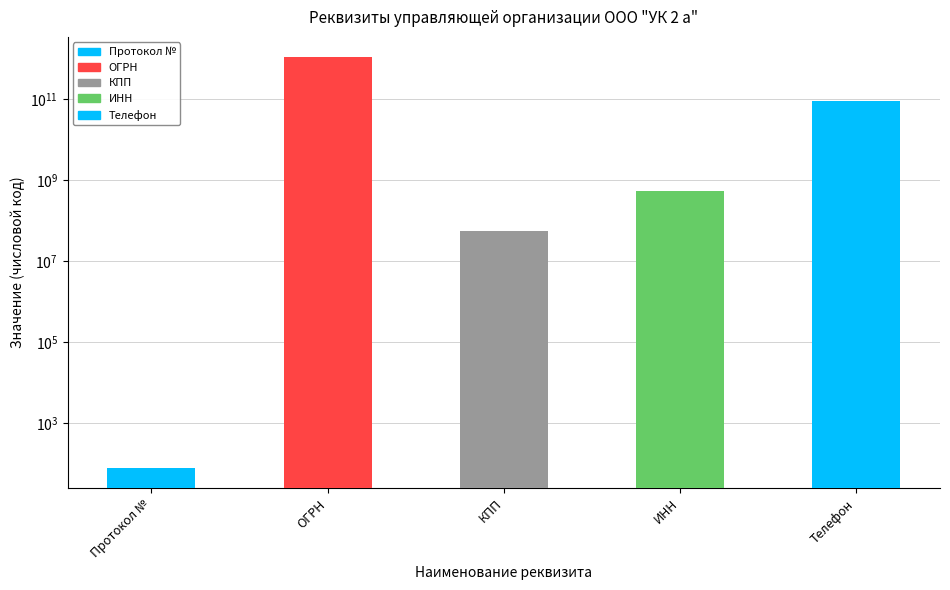

Reading left to right, extract all data points from this chart.

Протокол №=78	ОГРН=1080507001277	КПП=54301001	ИНН=543041909	Телефон=89298661950